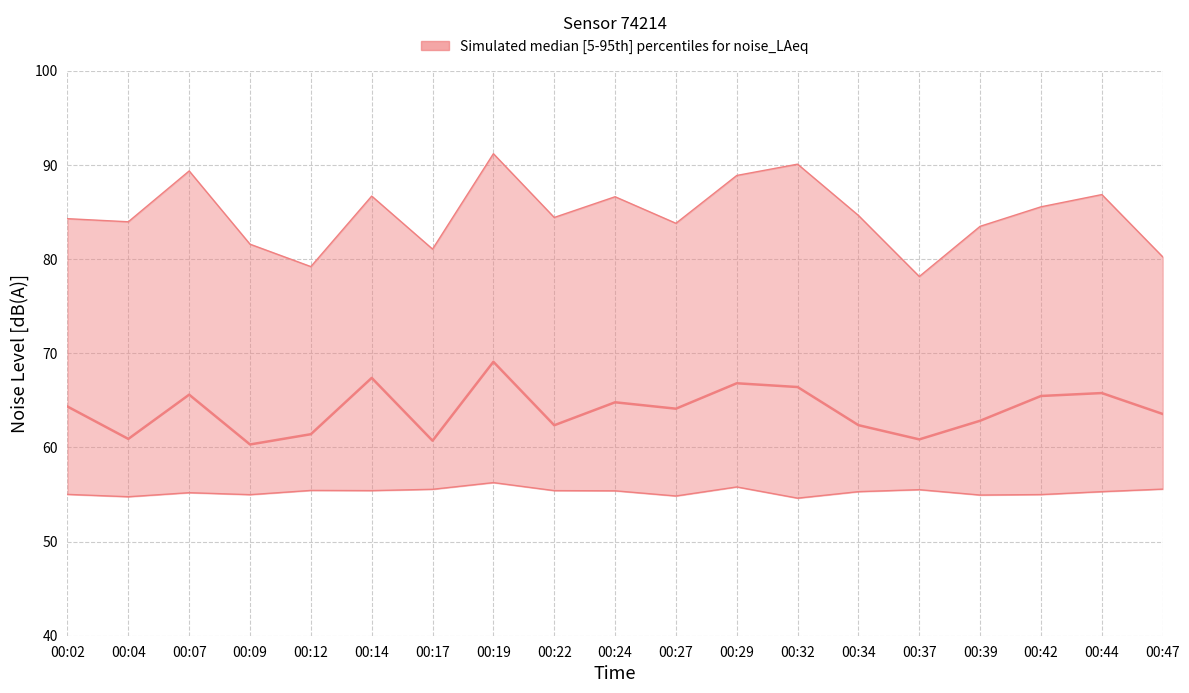

What is the approximate value of noise_LAeq at 00:07?

65.6